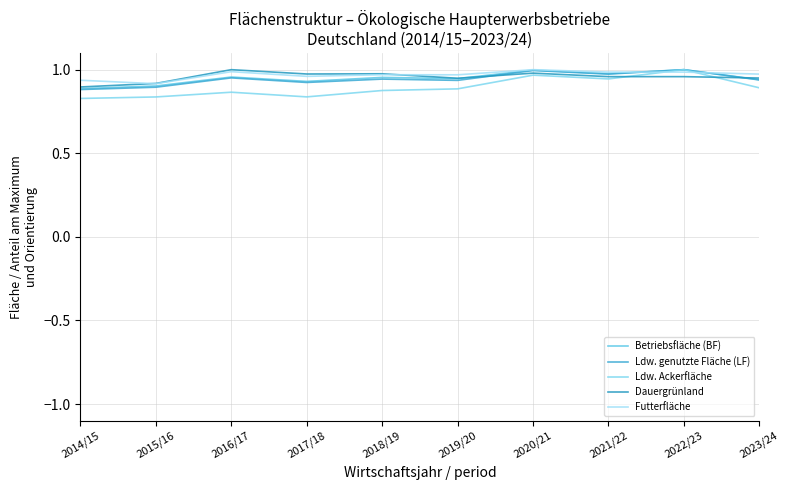

Does the chart display data point markers on the line(s)?

No